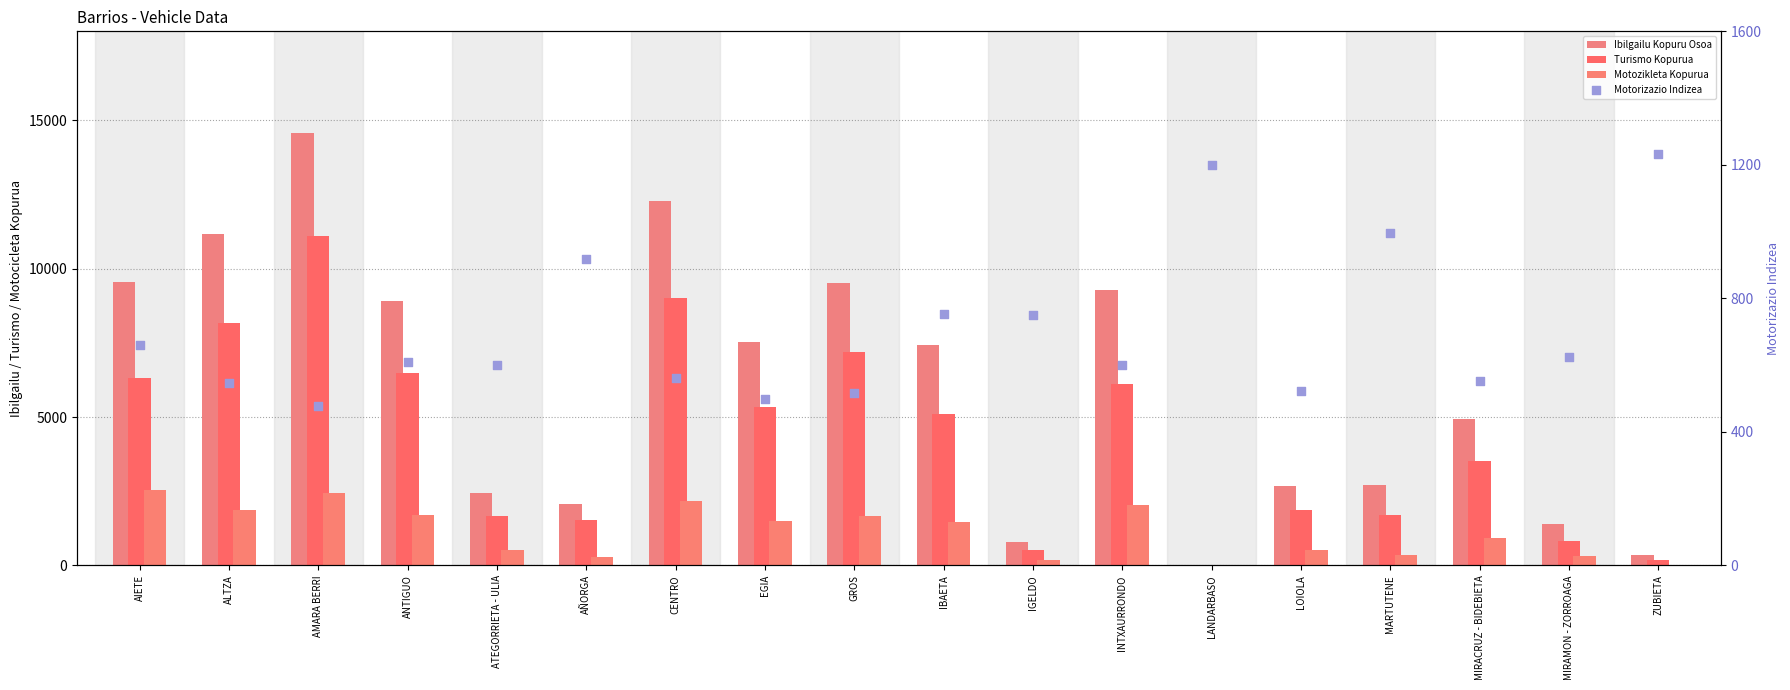

Is the value of Motozikleta Kopurua at AÑORGA greater than the value of Ibilgailu Kopuru Osoa at LANDARBASO?

Yes